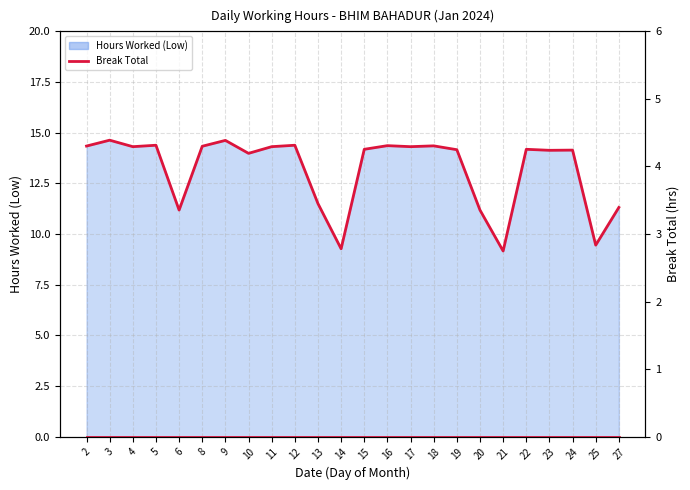

How many points are higher than both their immediate neighbors (excluding endpoints)?

8